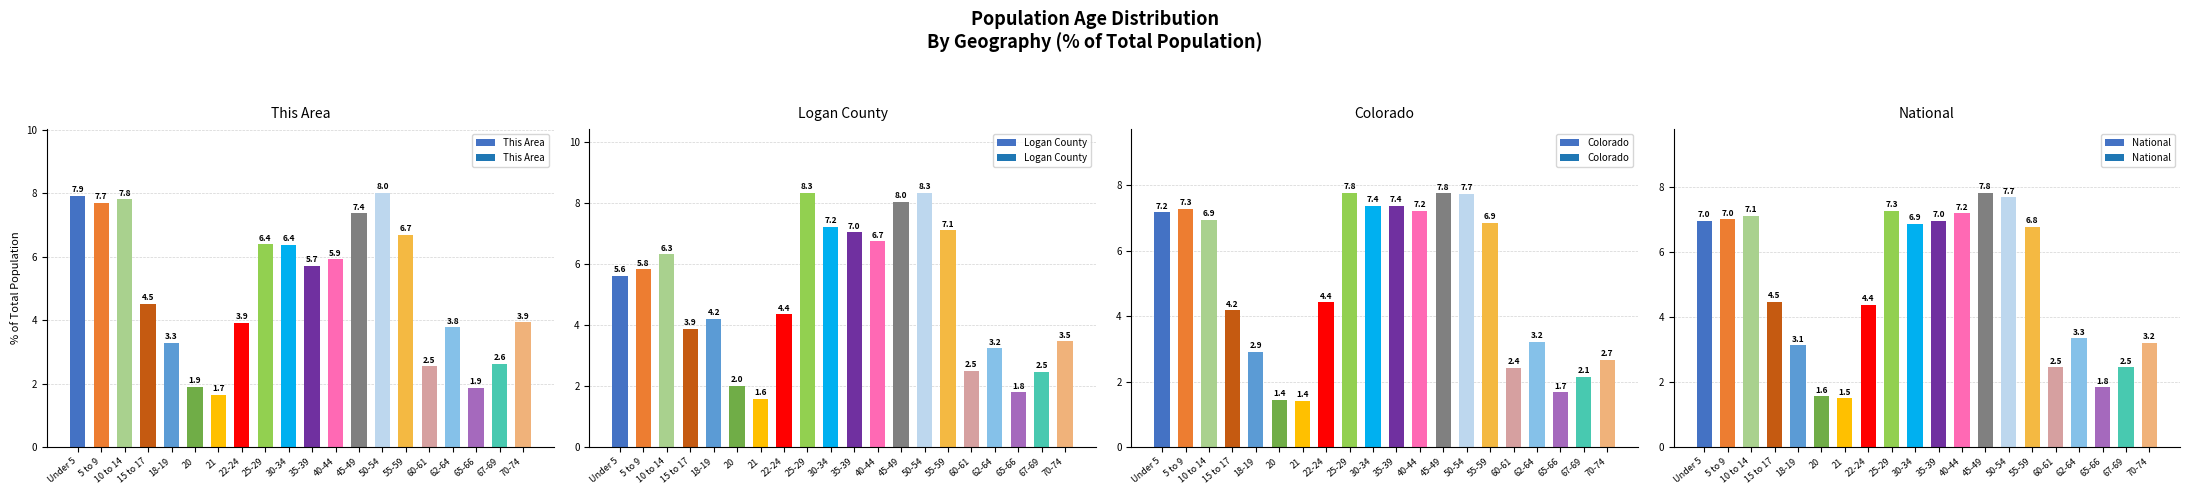

At 15 to 17, list the series in order from largest to smallest.

This Area, National, Colorado, Logan County